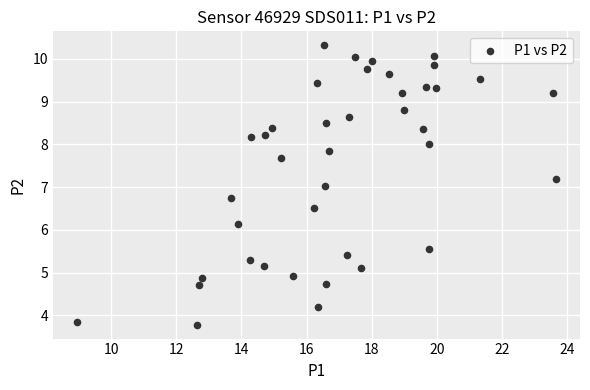

What is the range of Y values (max minus min)?

6.5